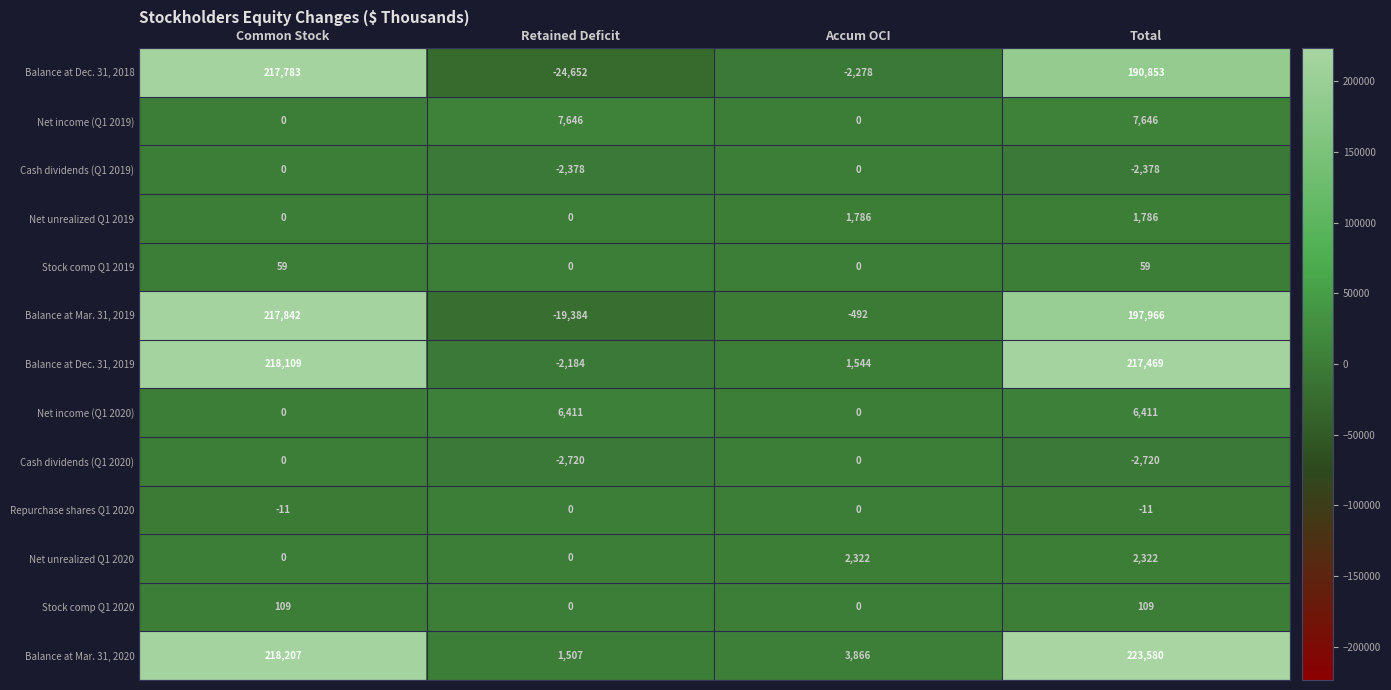

The Cash dividends (Q1 2020) series shows -2720 at Retained Deficit. True or false?

True